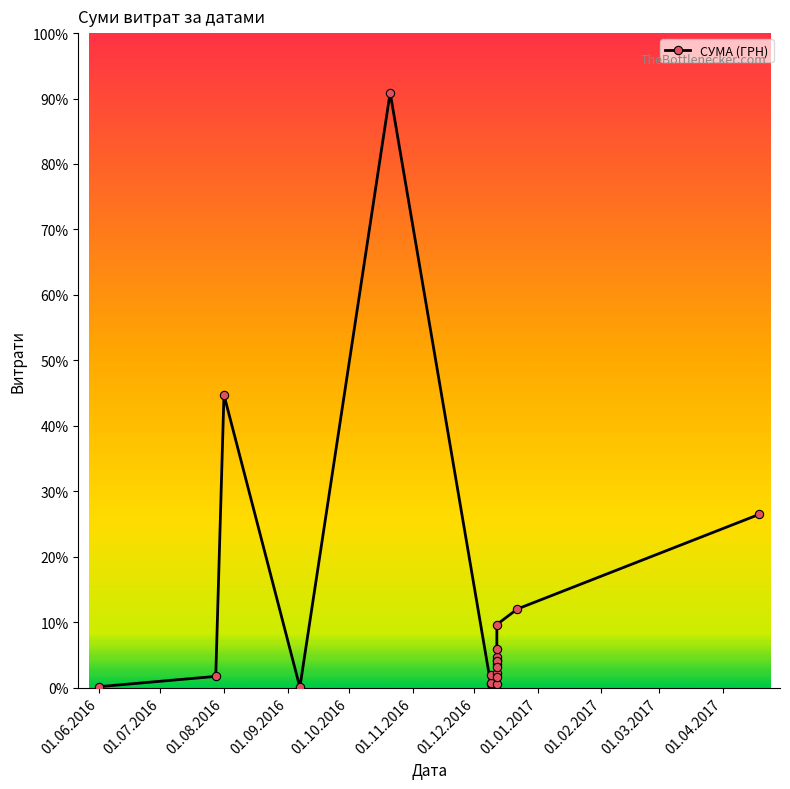

Which label corresponds to the largest value in the chart?

01.10.2016